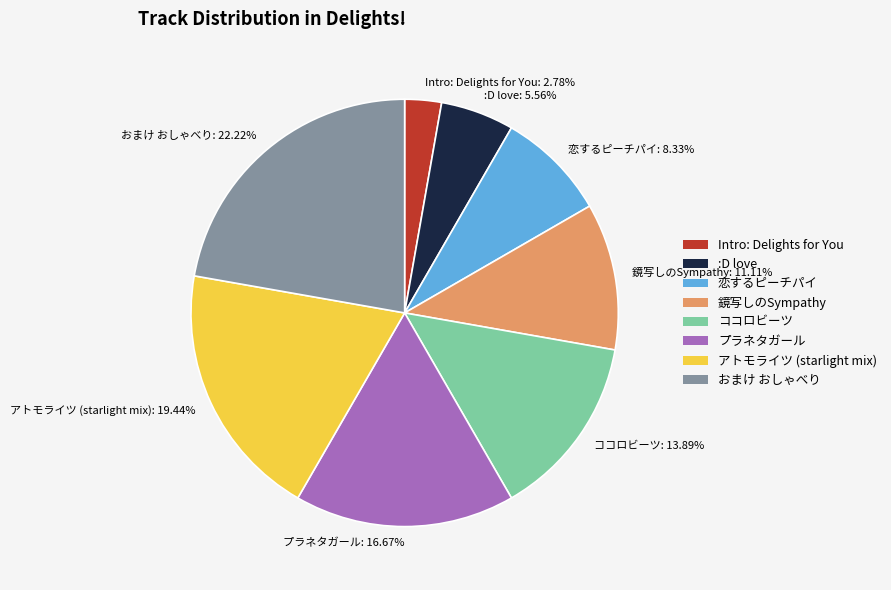

Is it true that アトモライツ (starlight mix) is 6% of the pie?

False